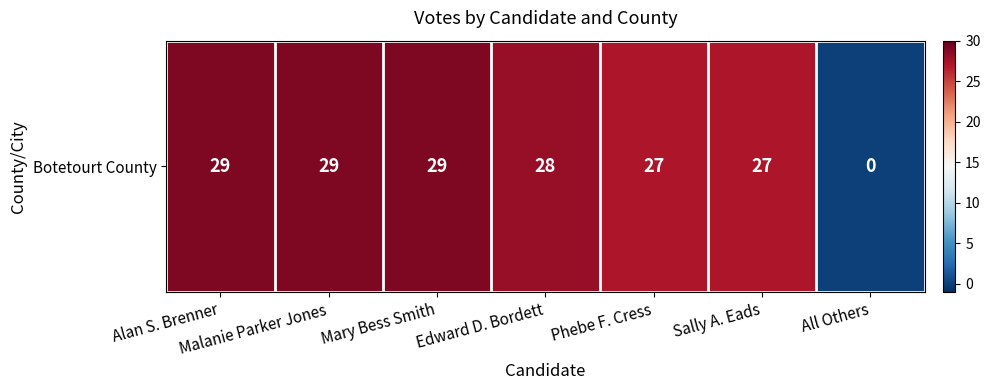

Is it true that the value at Alan S. Brenner is 29?

True